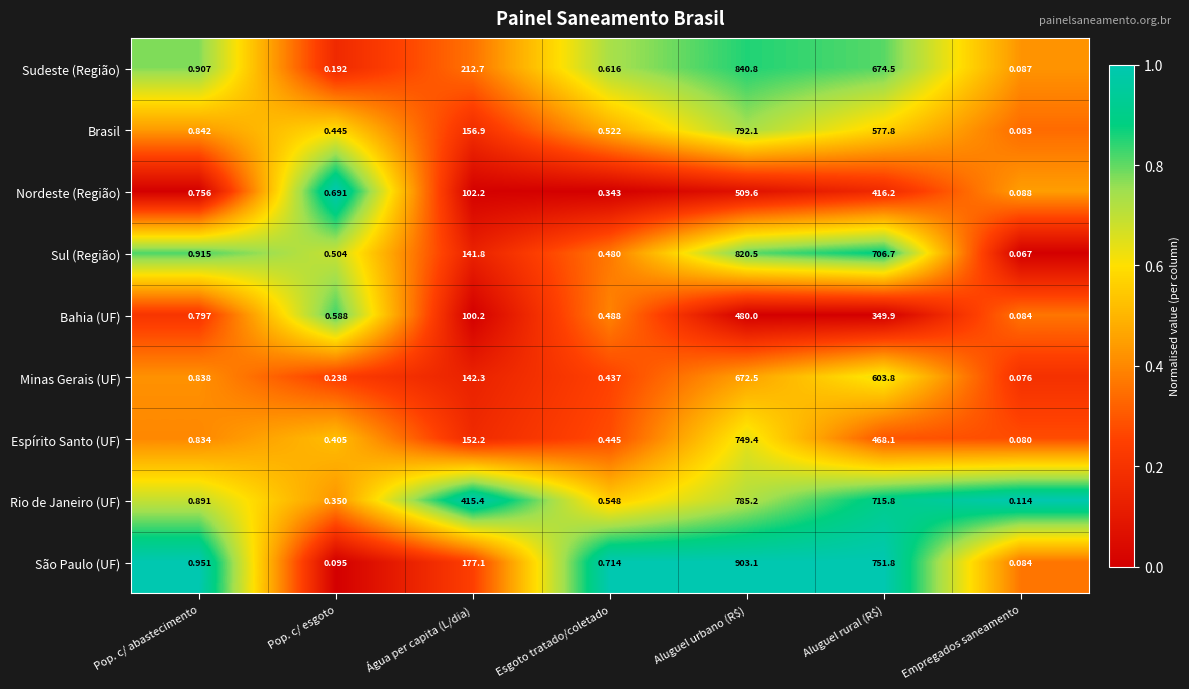

Between Pop. c/ abastecimento and Aluguel urbano (R$), which series saw the biggest shift?

São Paulo (UF)